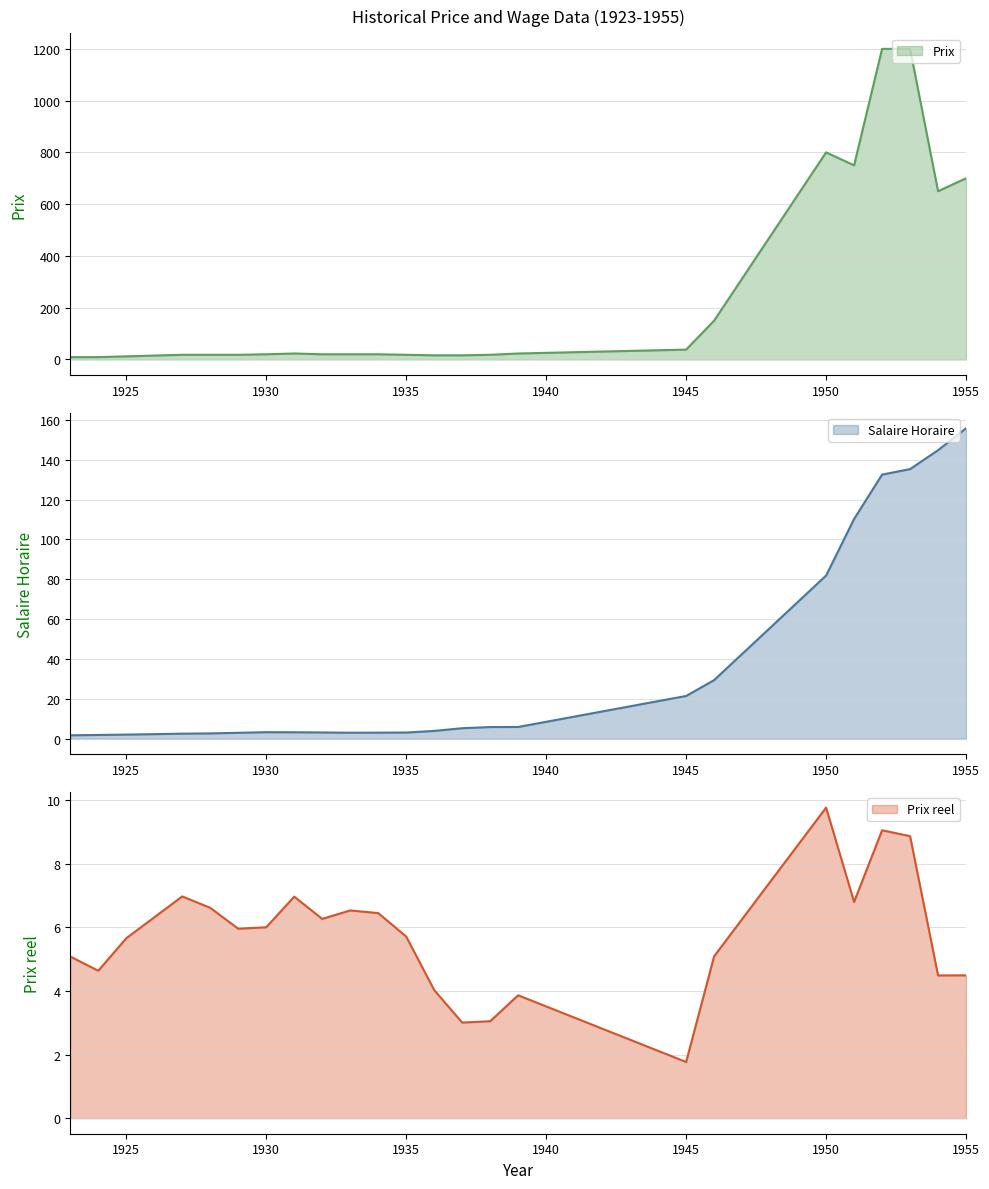

List the labels in order of Prix reel value, largest first.

1950, 1952, 1953, 1927, 1931, 1951, 1928, 1933, 1934, 1932, 1930, 1929, 1935, 1925, 1946, 1923, 1924, 1955, 1954, 1936, 1939, 1938, 1937, 1945